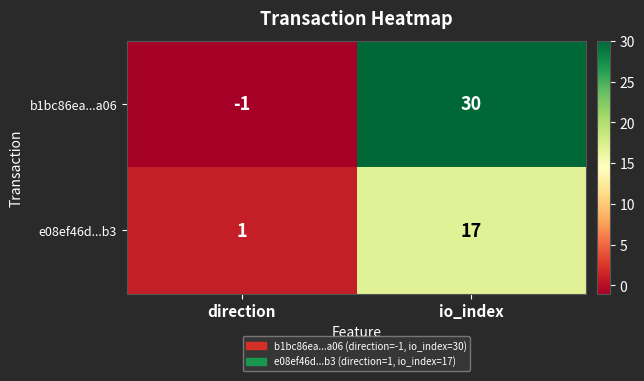

The b1bc86ea...a06 series shows -1 at direction. True or false?

True